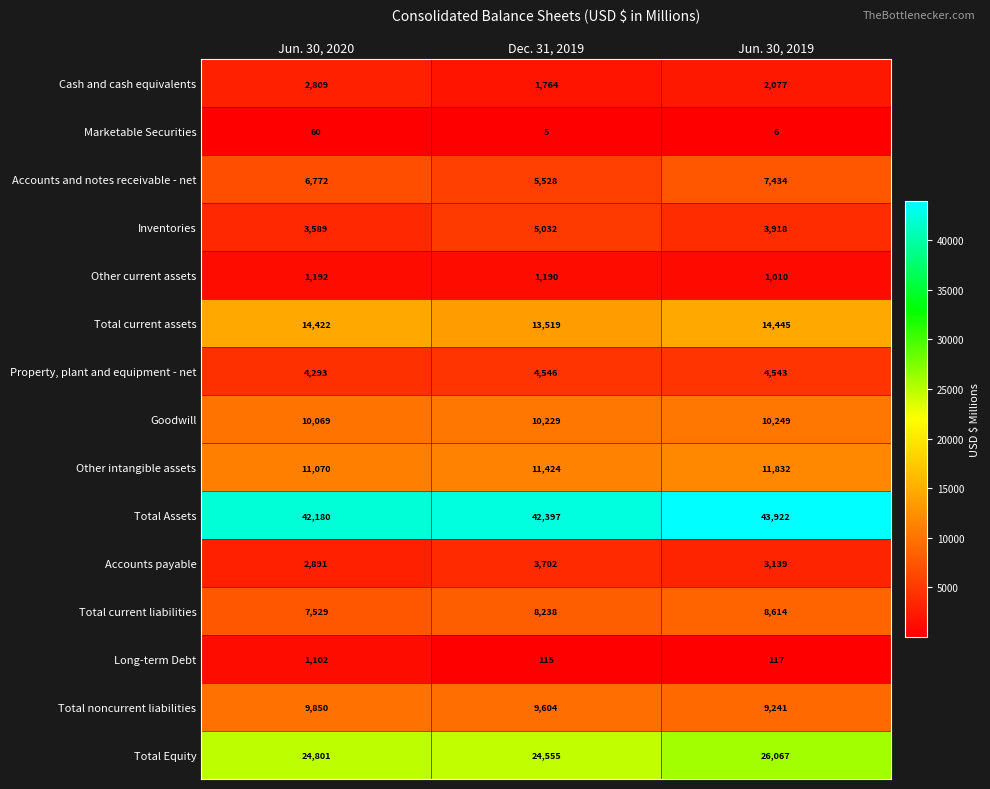

Rank the series by their maximum value, from highest to lowest.

Total Assets, Total Equity, Total current assets, Other intangible assets, Goodwill, Total noncurrent liabilities, Total current liabilities, Accounts and notes receivable - net, Inventories, Property, plant and equipment - net, Accounts payable, Cash and cash equivalents, Other current assets, Long-term Debt, Marketable Securities